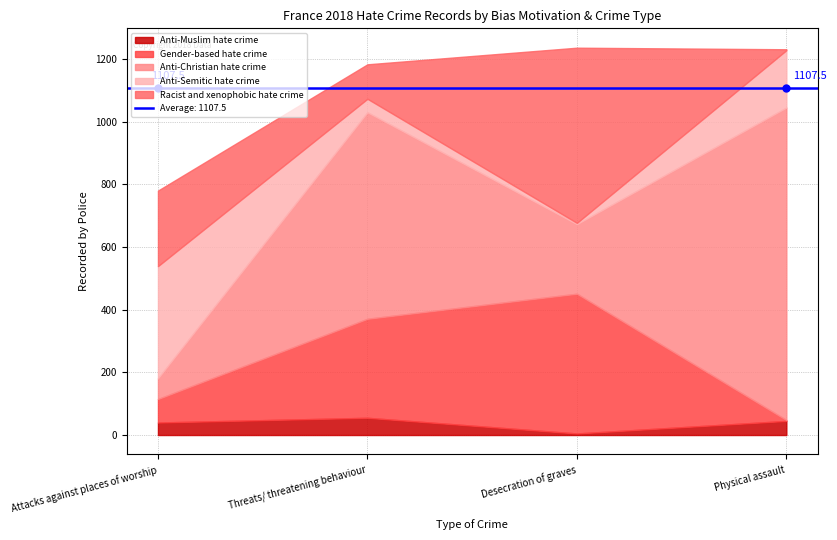

True or false: Anti-Muslim hate crime and Anti-Christian hate crime cross at least once.

False